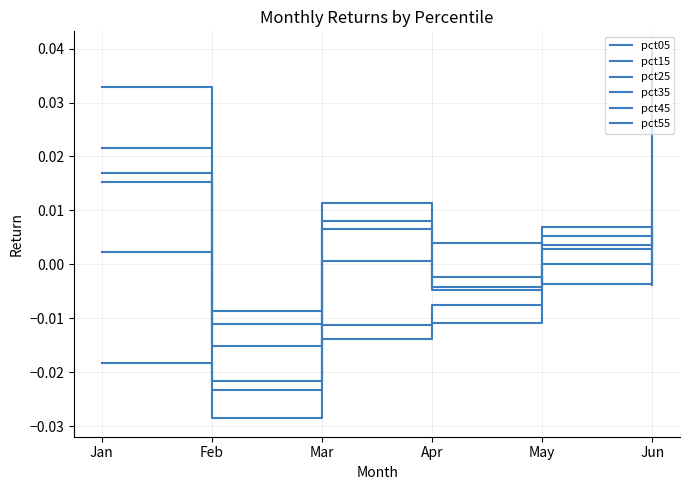

Is this an area chart (filled region under the line)?

No